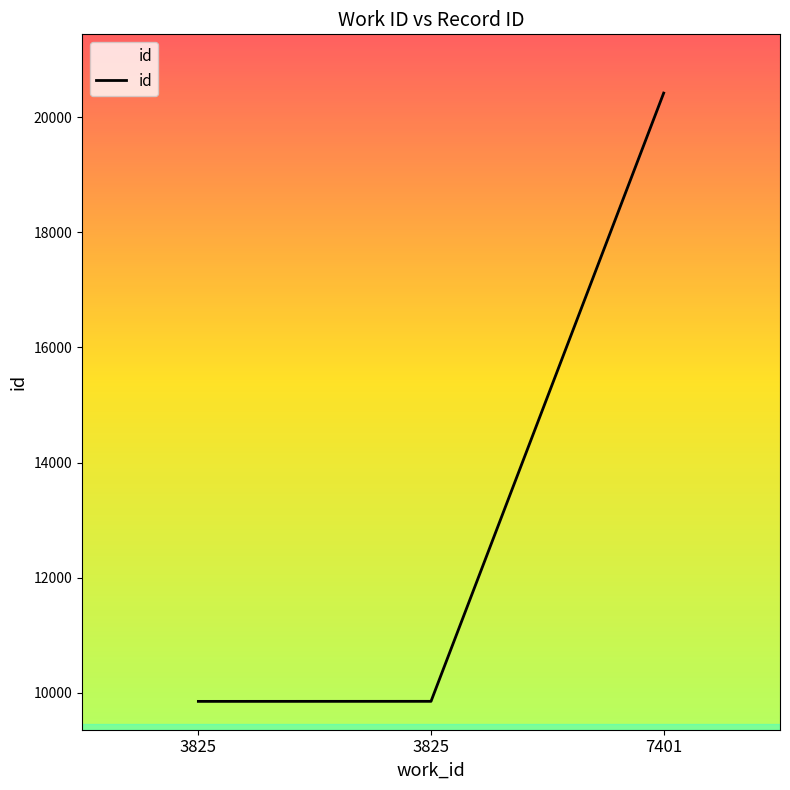

Reading right to left, list all the values displayed in this chart.

20421	9851	9850